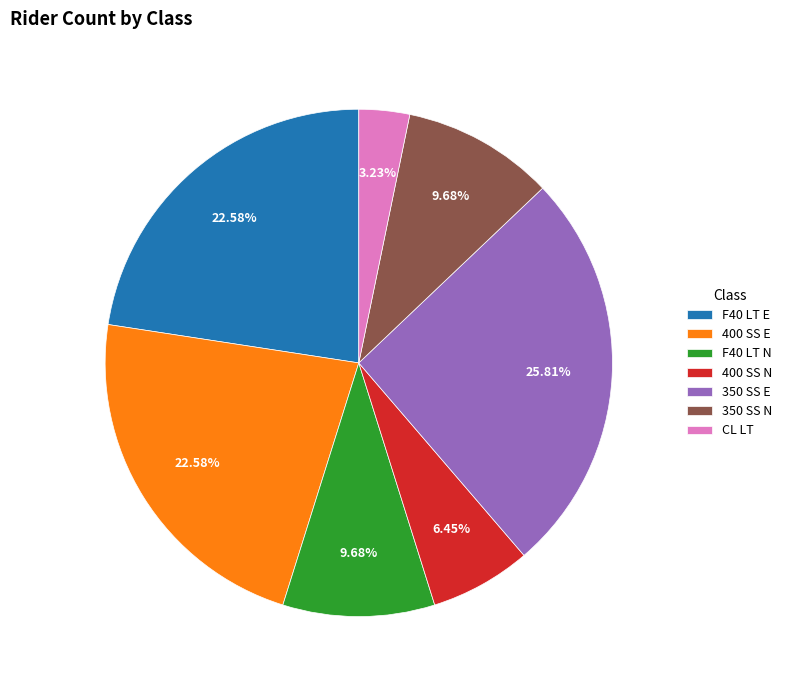

Combined, what portion of the pie is 350 SS N and F40 LT E?

32.3%